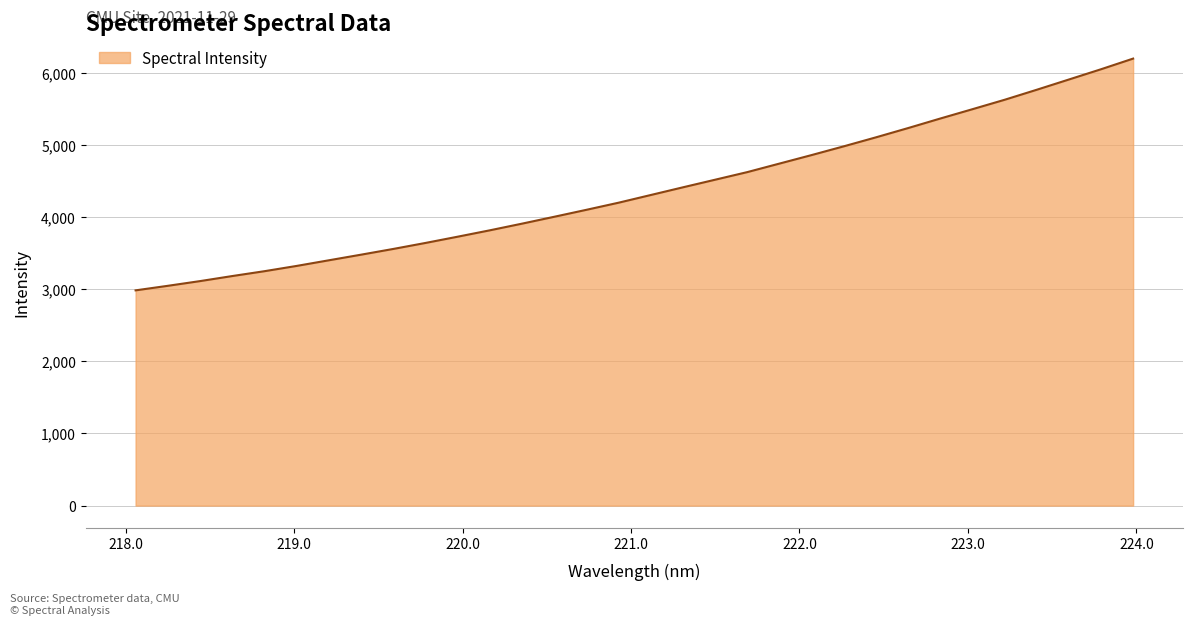

What is the difference between the maximum and minimum values?

3212.8